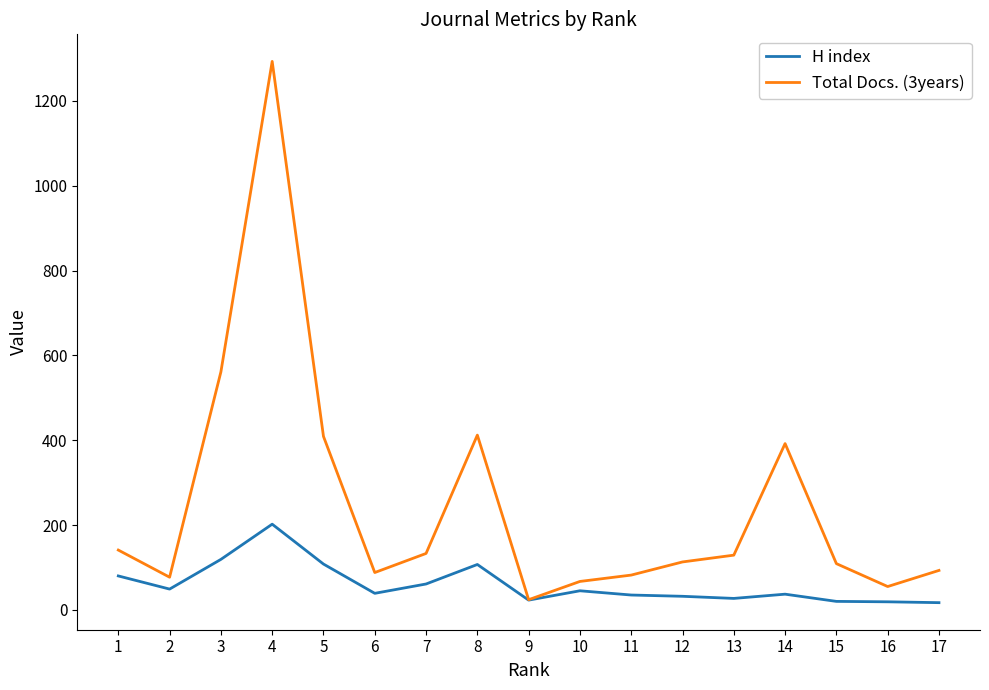

List the series in order of their peak value, lowest first.

H index, Total Docs. (3years)